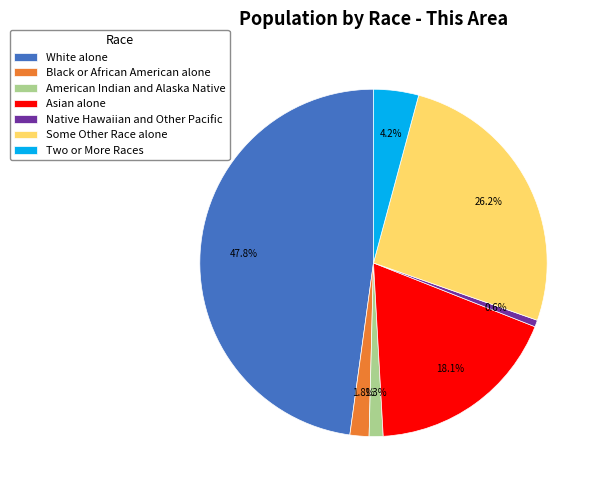

Which slice is the largest?

White alone